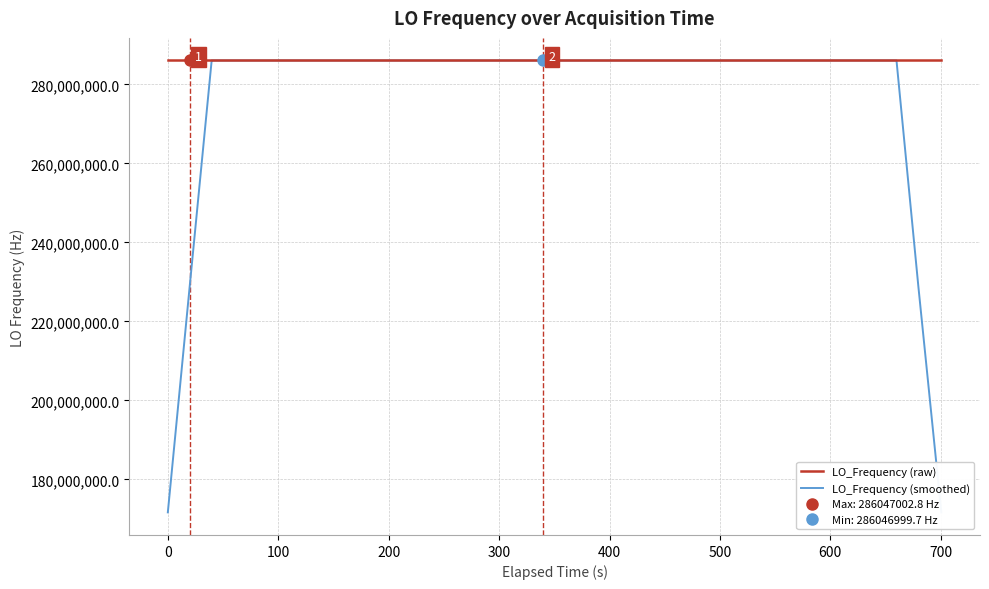

How many times do LO_Frequency (smoothed) and LO_Frequency (raw) cross each other?

18